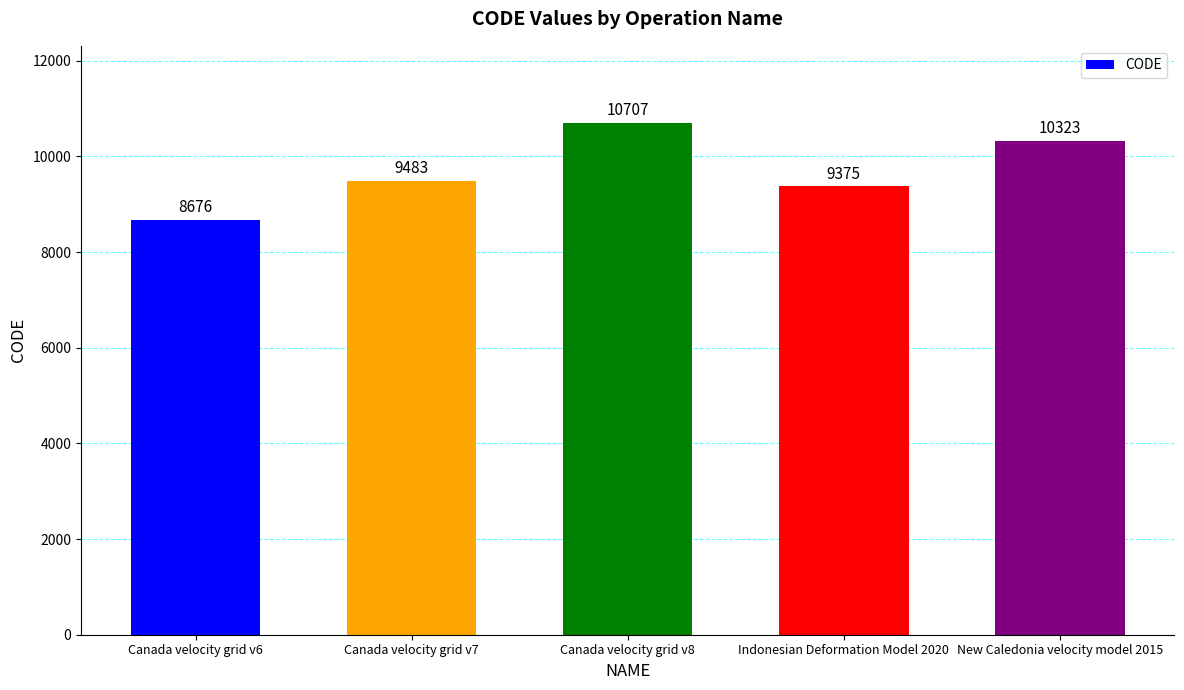

How many distinct data groups are displayed?

1